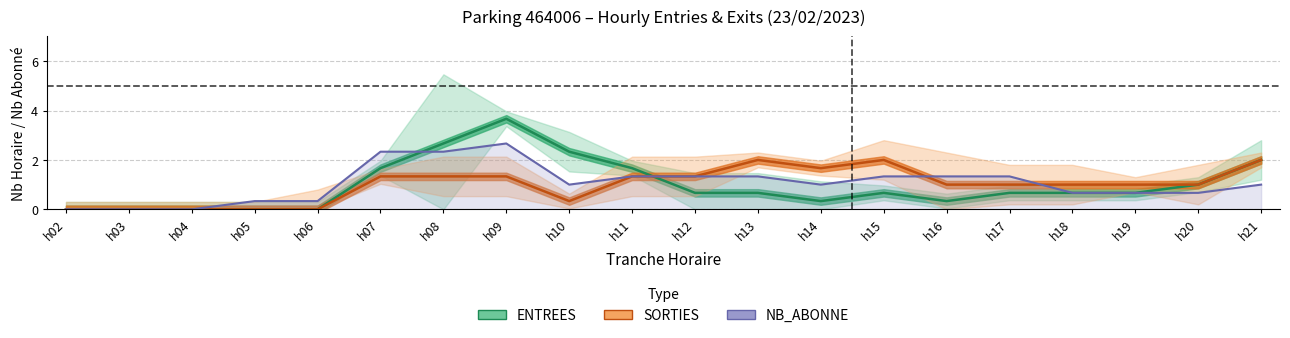

At which category does NB_ABONNE (total) reach its first local valley?

h10